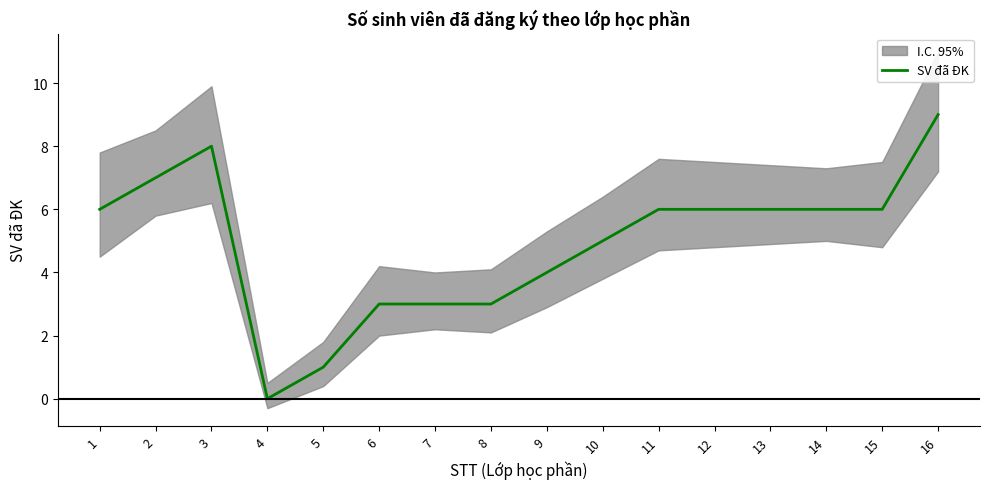

Which label corresponds to the smallest value in the chart?

4